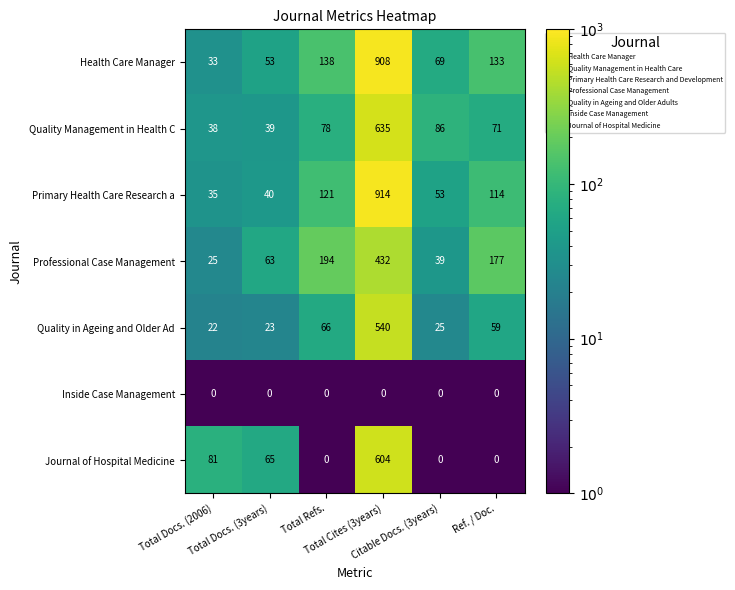

What is the difference between the maximum and minimum values in the Journal of Hospital Medicine series?

604